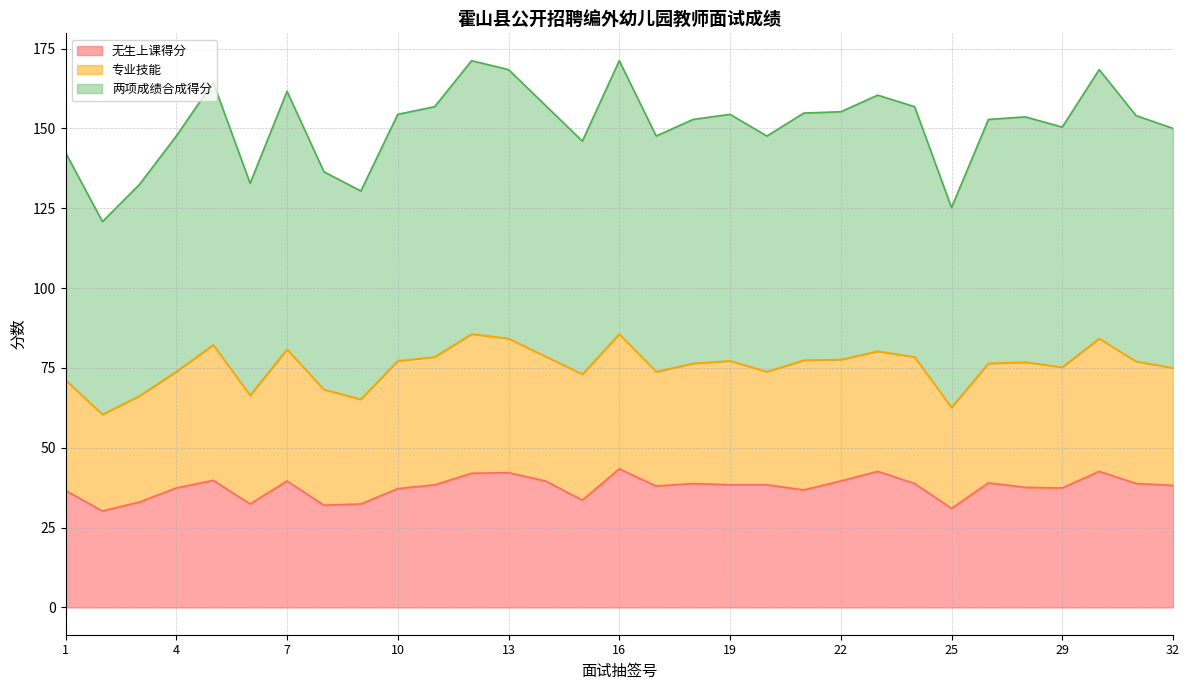

What is the minimum value for 无生上课得分?

30.2